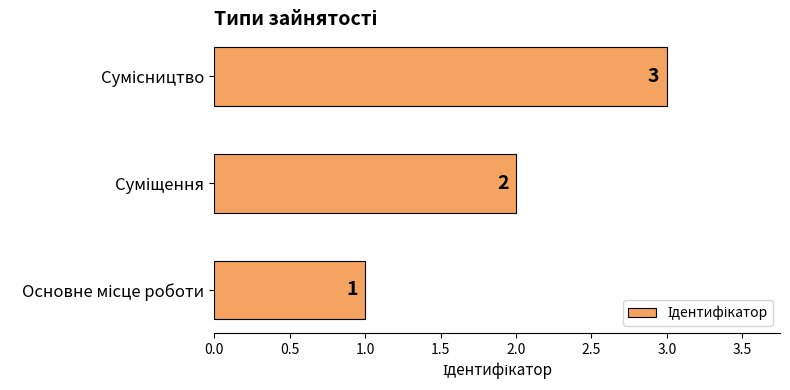

How many values are between 1 and 3?

3